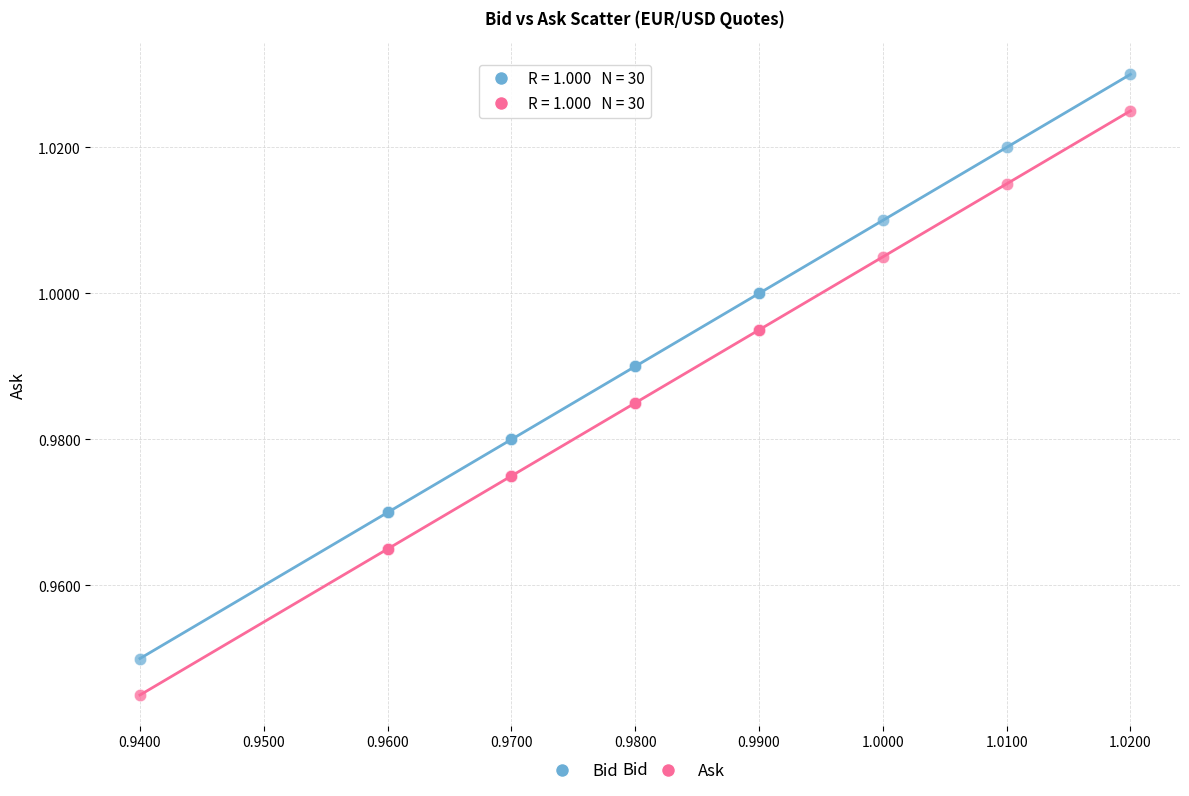

What are all the series names shown in the legend?

Bid, Ask